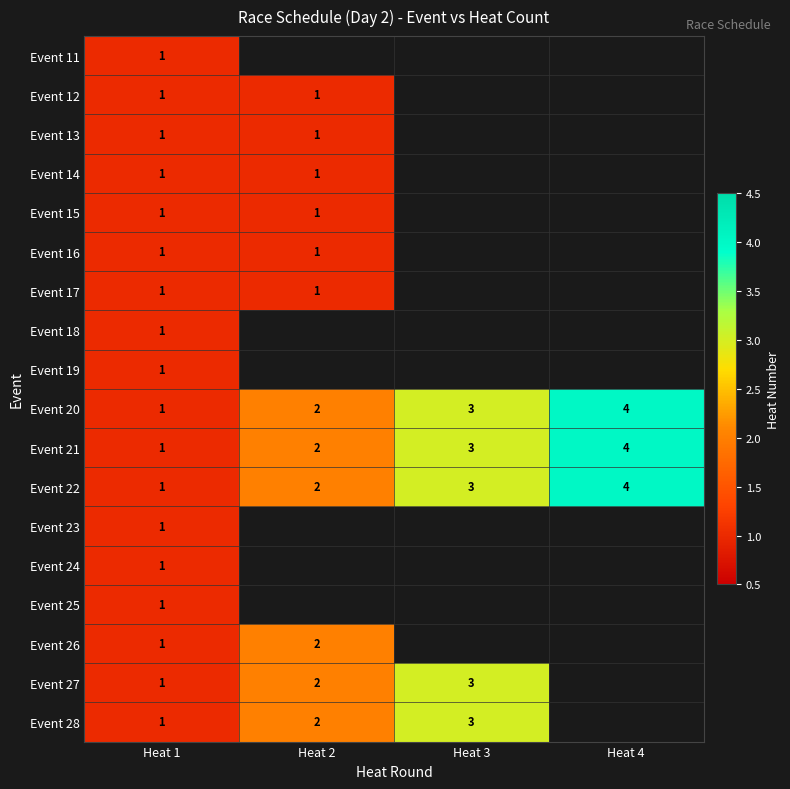

Which category has the lowest value in the Event 20 series?

Heat 1